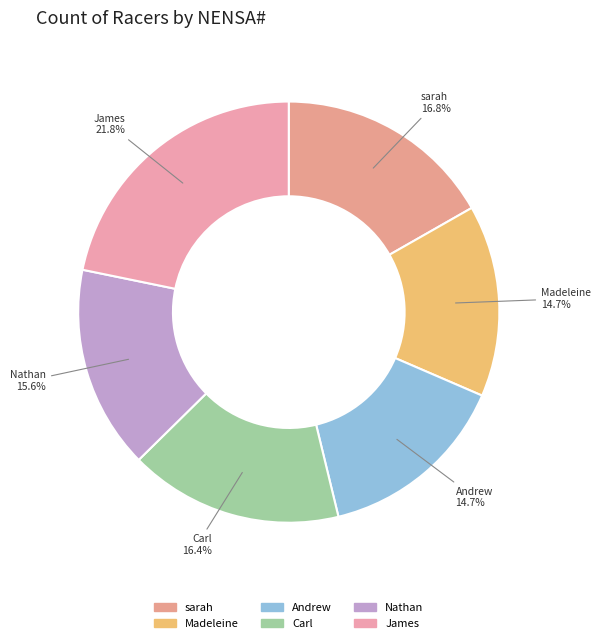

Do Carl and Madeleine together represent more than half of the pie?

No